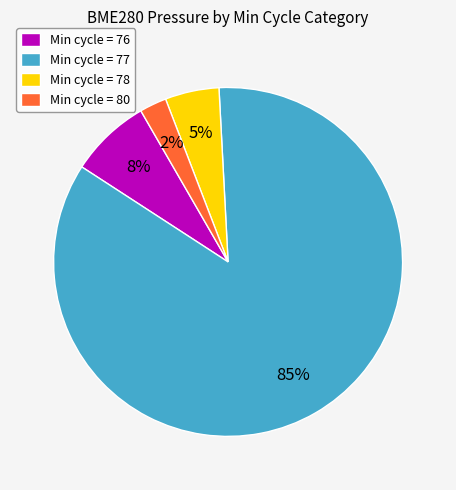

How many slices are in this pie chart?

4